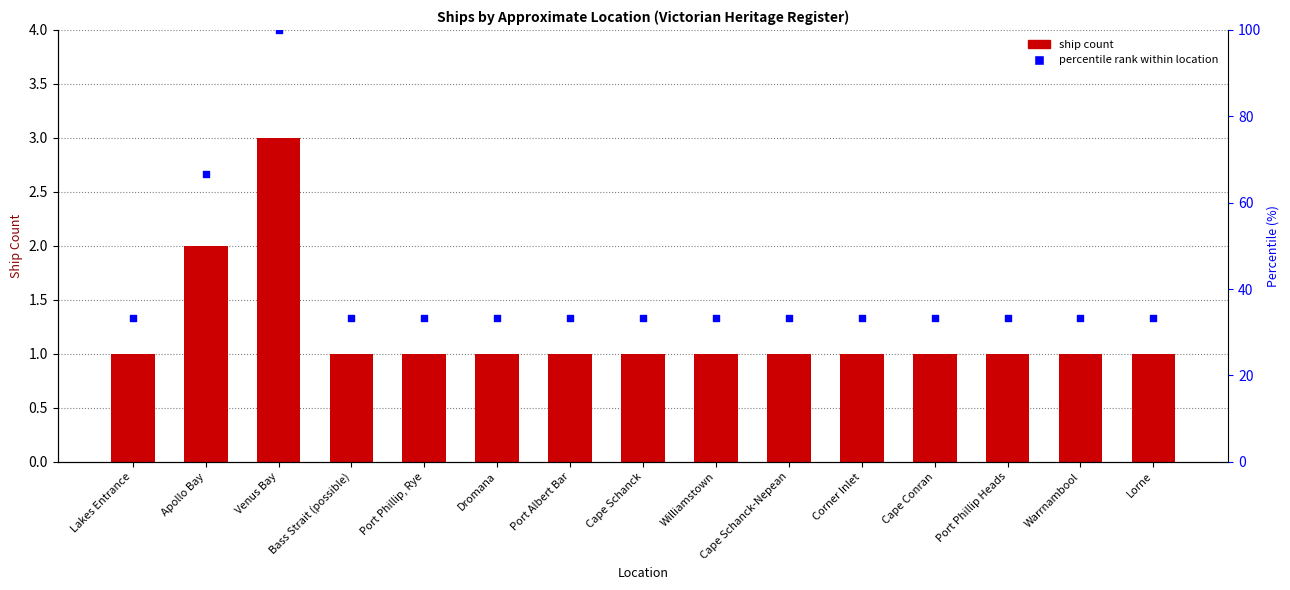

Which series has the largest total across all categories?

percentile rank within location